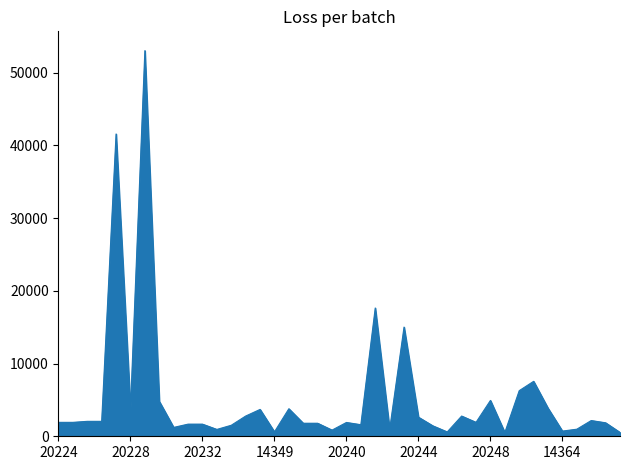

What is the difference between the maximum and minimum values?

52522.0